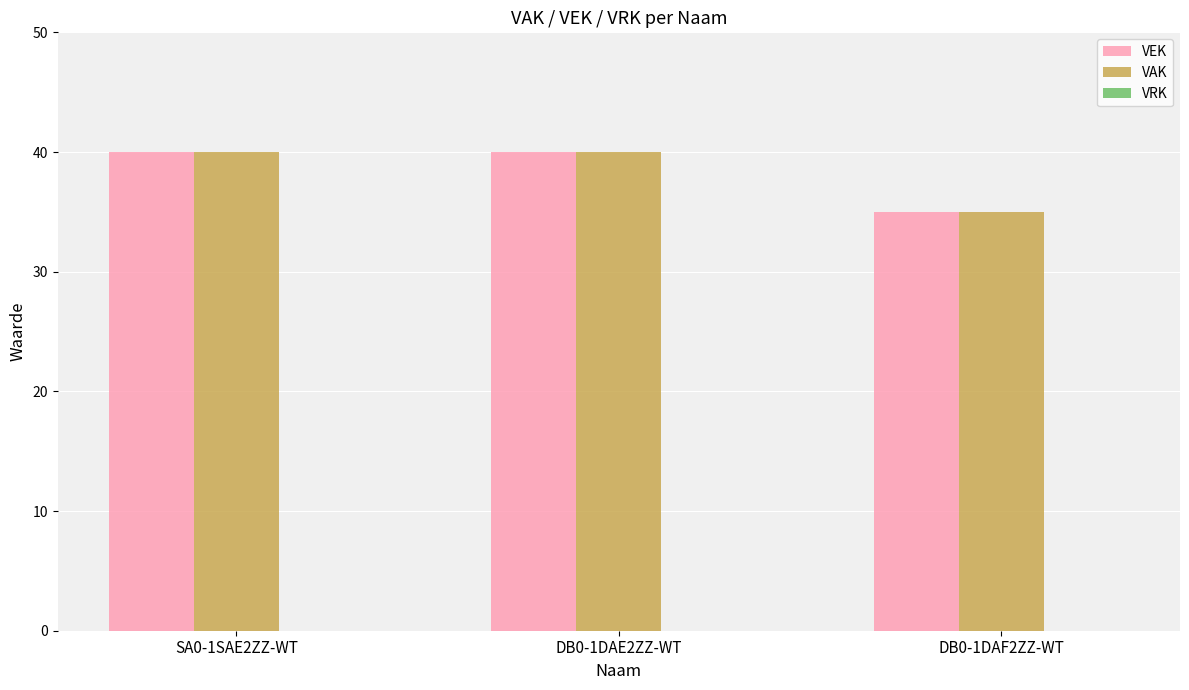

What position from the right is DB0-1DAF2ZZ-WT?

1